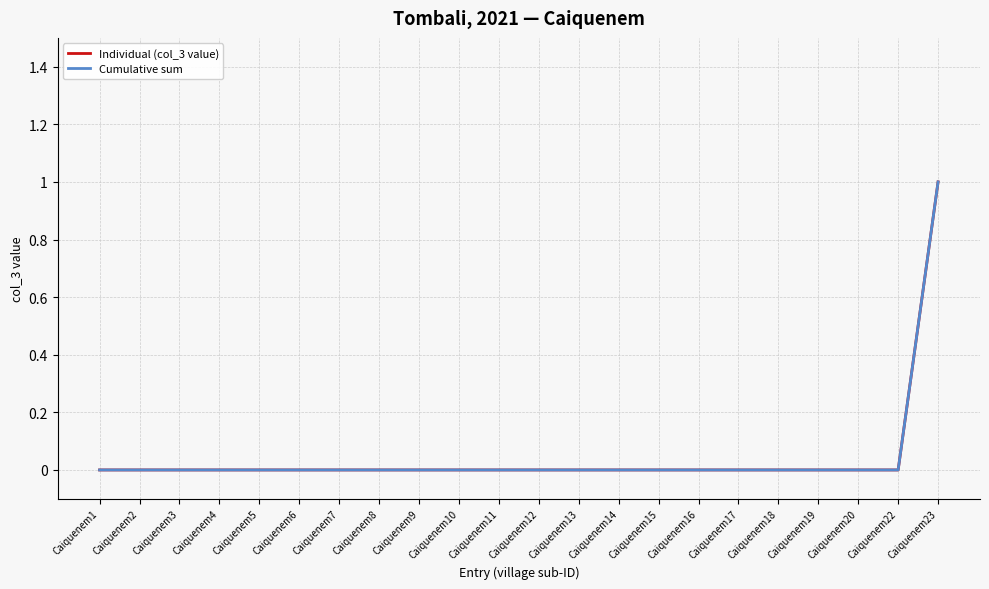

Rank the categories by Individual (col_3 value) value from lowest to highest.

Caiquenem1, Caiquenem2, Caiquenem3, Caiquenem4, Caiquenem5, Caiquenem6, Caiquenem7, Caiquenem8, Caiquenem9, Caiquenem10, Caiquenem11, Caiquenem12, Caiquenem13, Caiquenem14, Caiquenem15, Caiquenem16, Caiquenem17, Caiquenem18, Caiquenem19, Caiquenem20, Caiquenem22, Caiquenem23